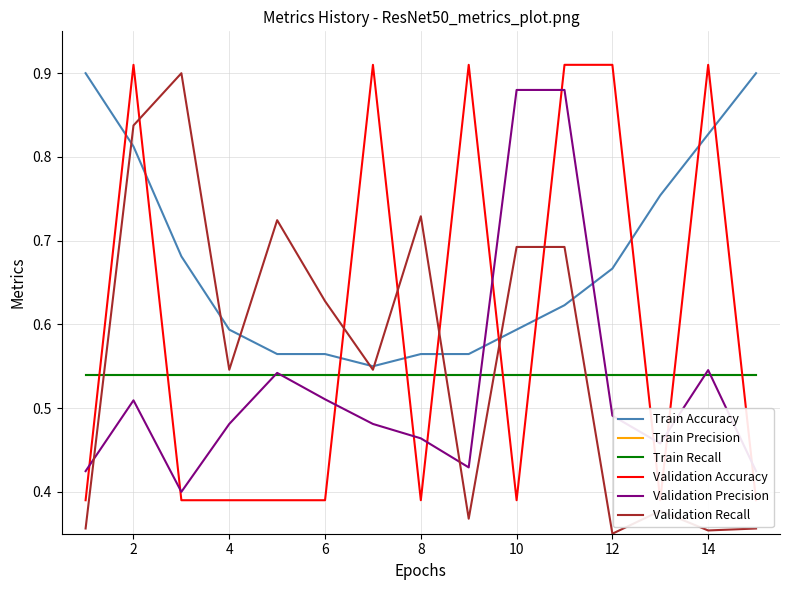

True or false: Train Accuracy and Train Precision cross at least once.

False